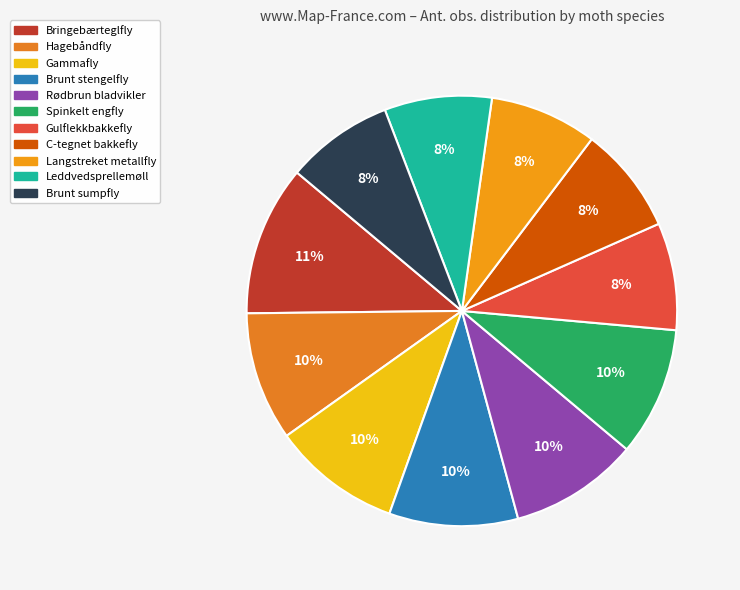

The Brunt sumpfly slice represents 1% of the pie. True or false?

False